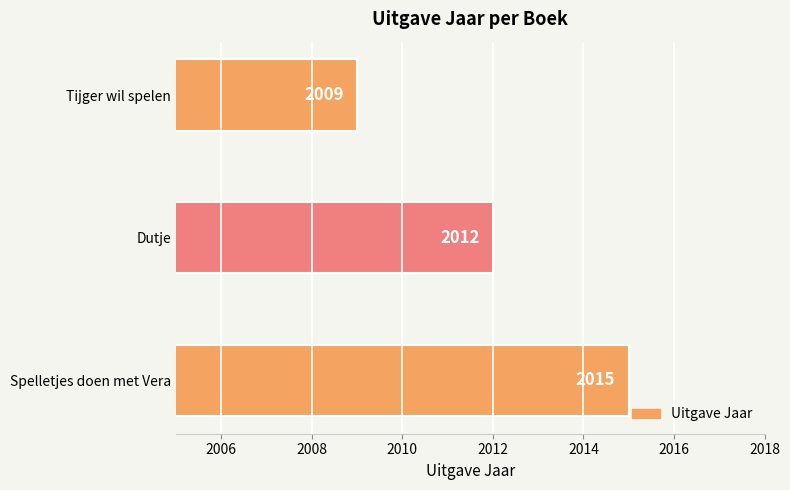

How many values are between 2009 and 2015?

3